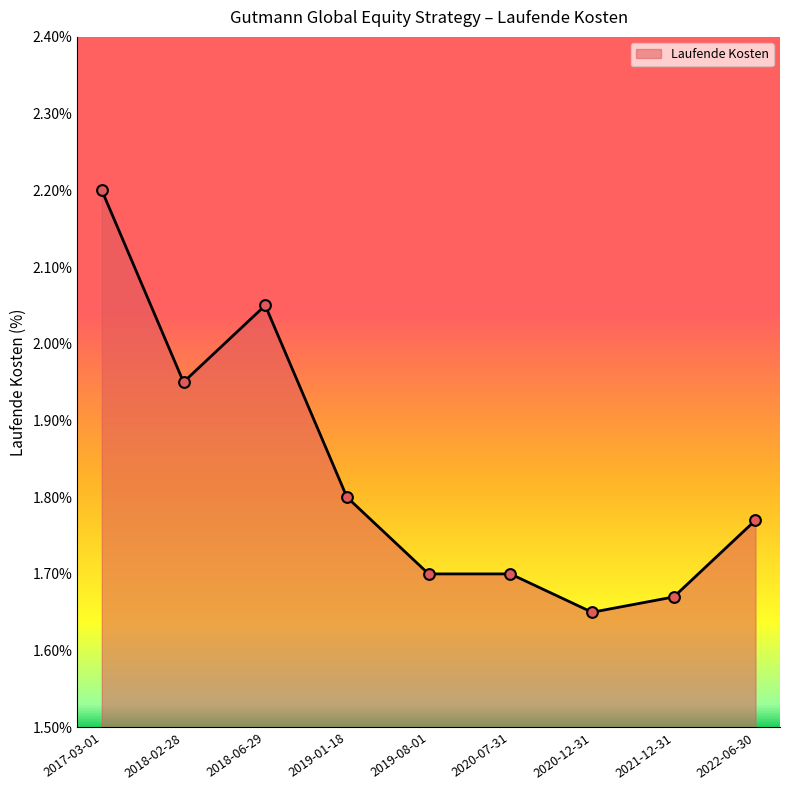

What is the ratio of the value at 2018-06-29 to the value at 2019-01-18?

1.1